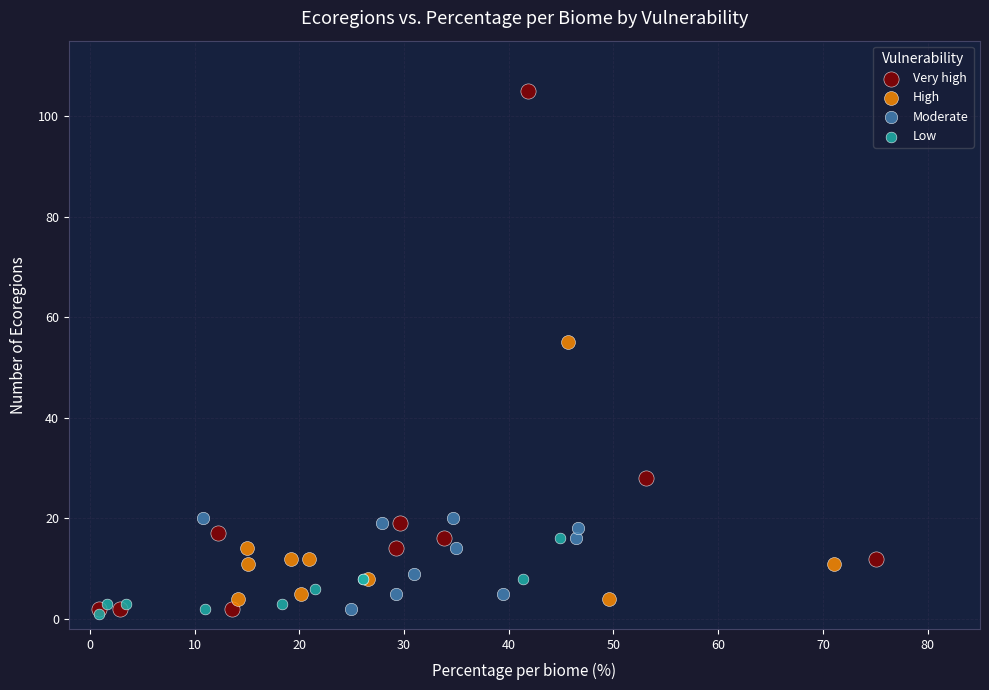

Which series contains the lowest Y value?

Low